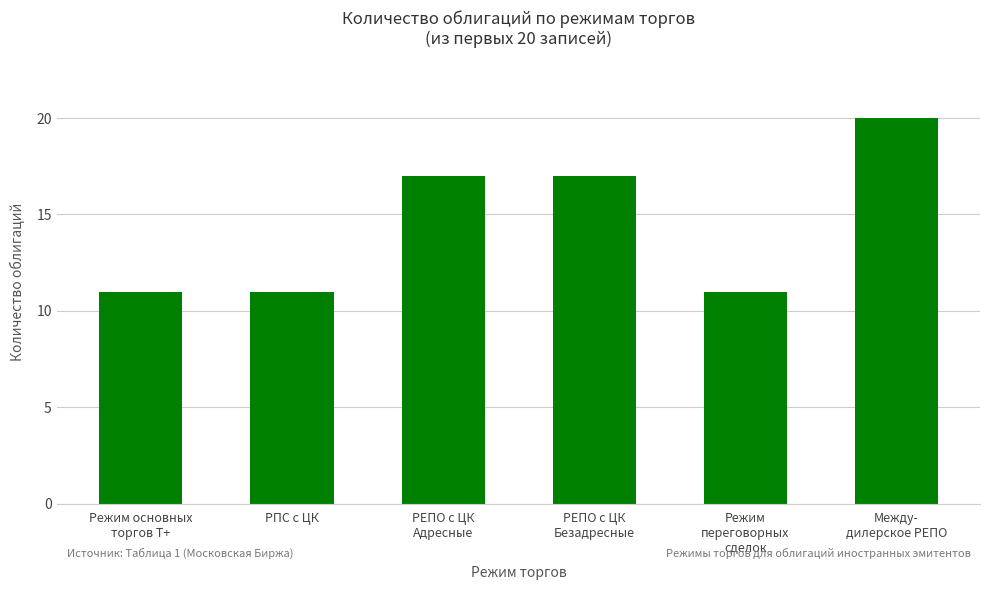

Is it true that the value at Между-
дилерское РЕПО is 20?

True